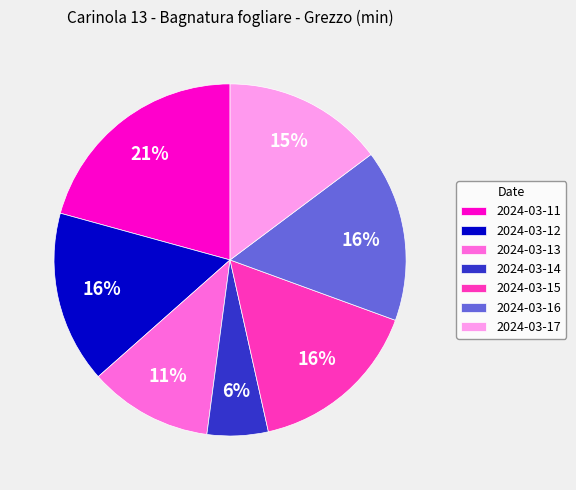

Which has a higher value, 2024-03-11 or 2024-03-17?

2024-03-11